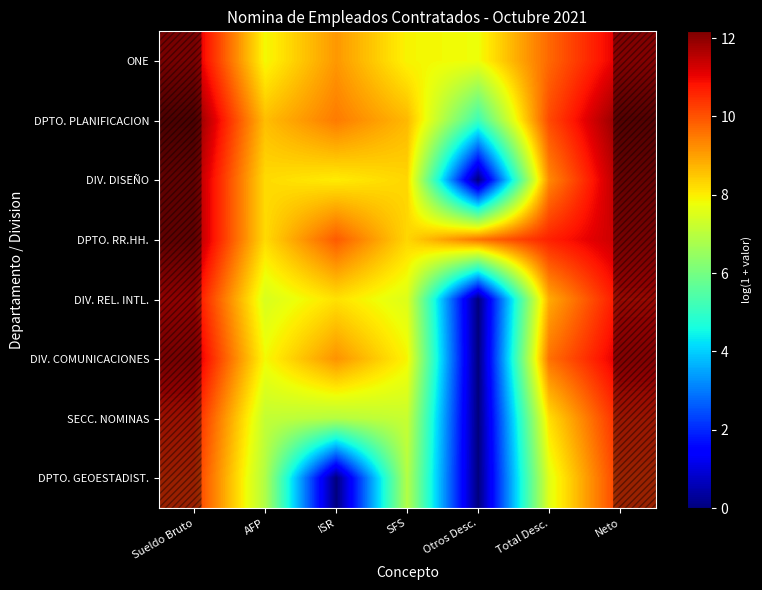

The DPTO. PLANIFICACION series shows 8.6 at AFP. True or false?

True